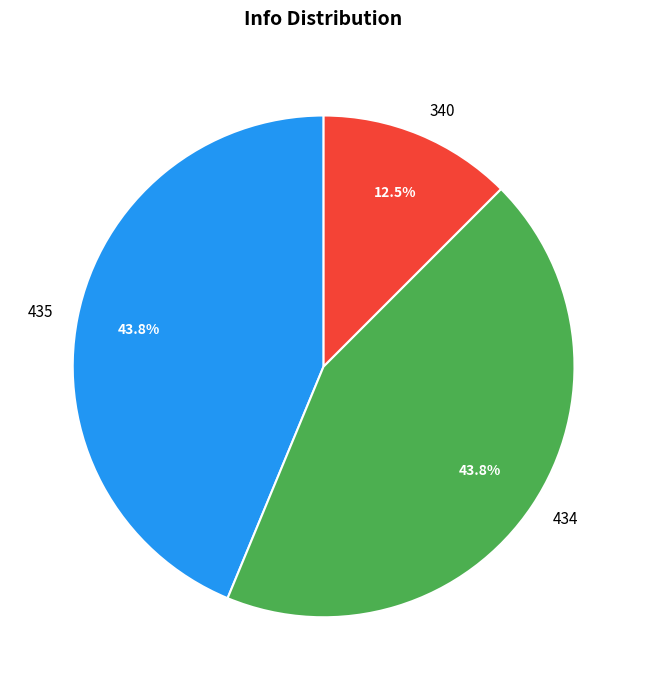

What is the ratio of the value at 340 to the value at 434?

0.3